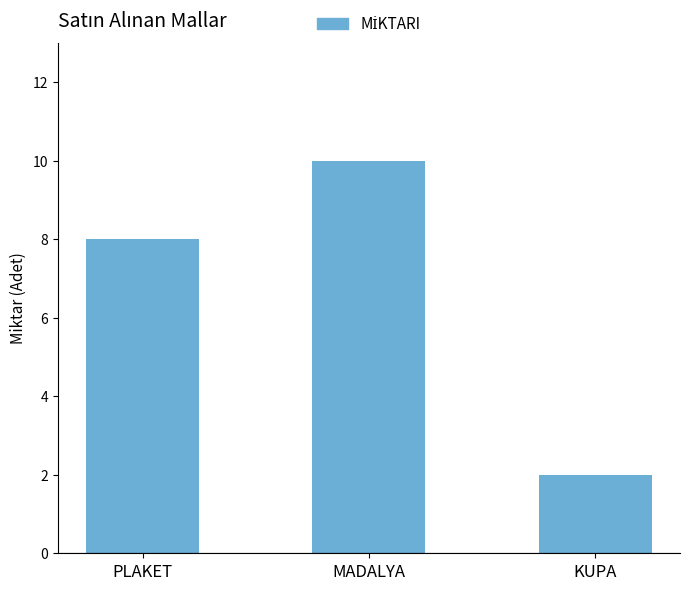

Which label corresponds to the smallest value in the chart?

KUPA